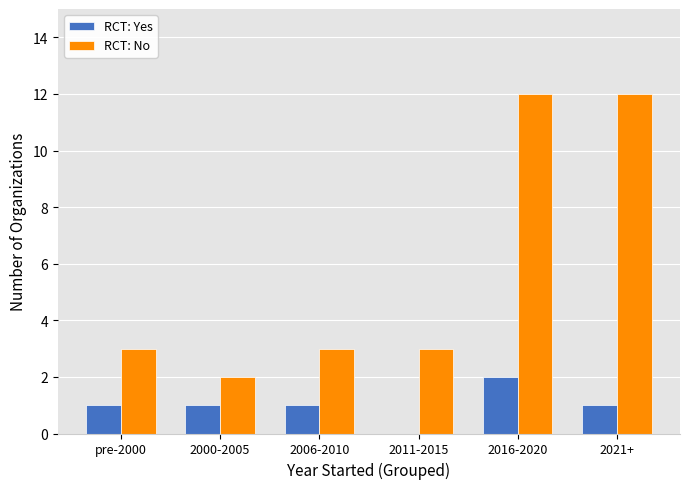

What is the maximum value for RCT: No?

12